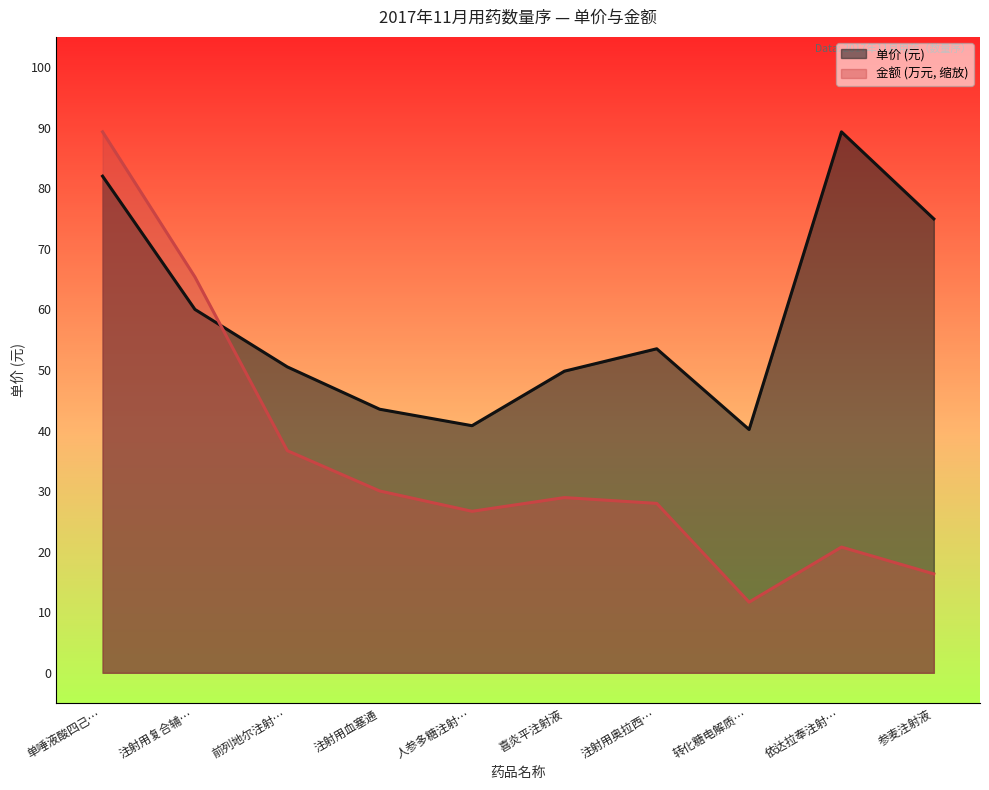

List the series in order of their overall mean, highest first.

单价, 金额(万元)